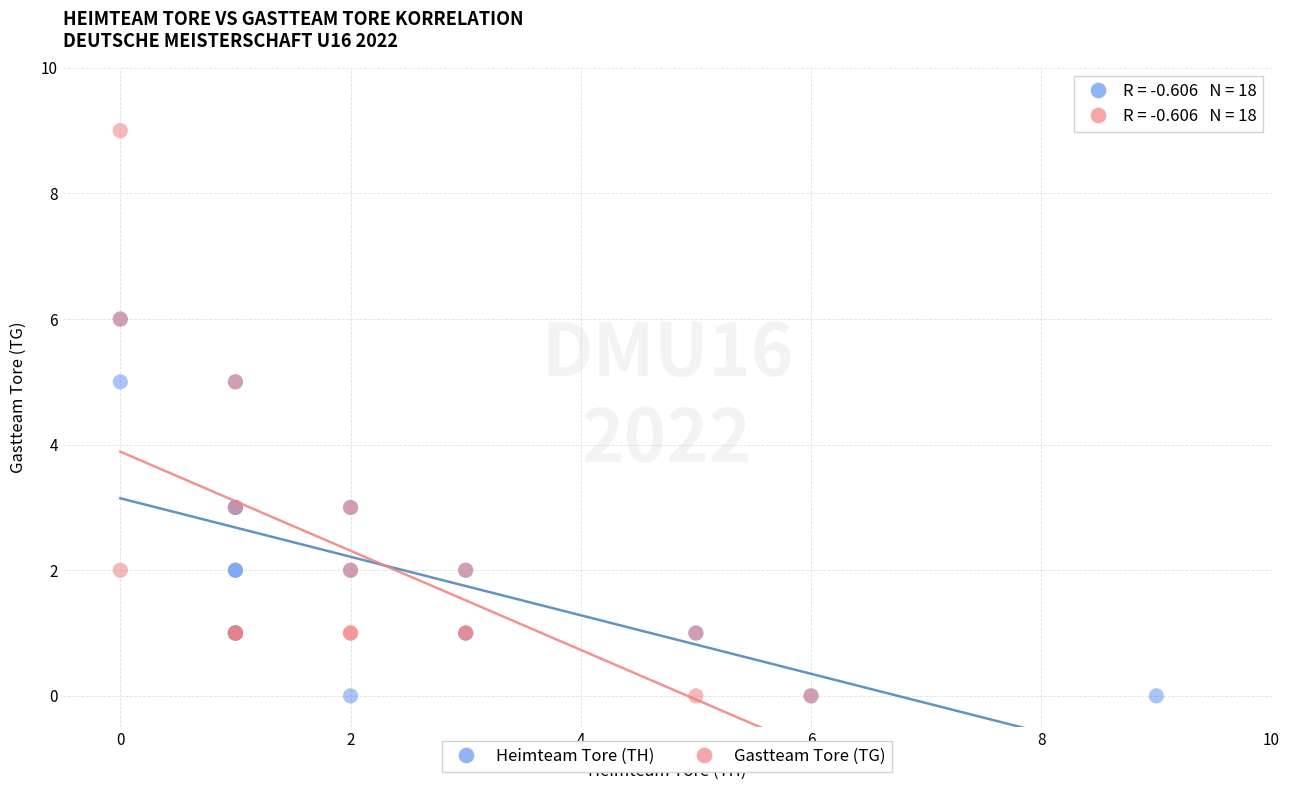

Which series has the widest spread of Y values?

Gastteam Tore (TG)